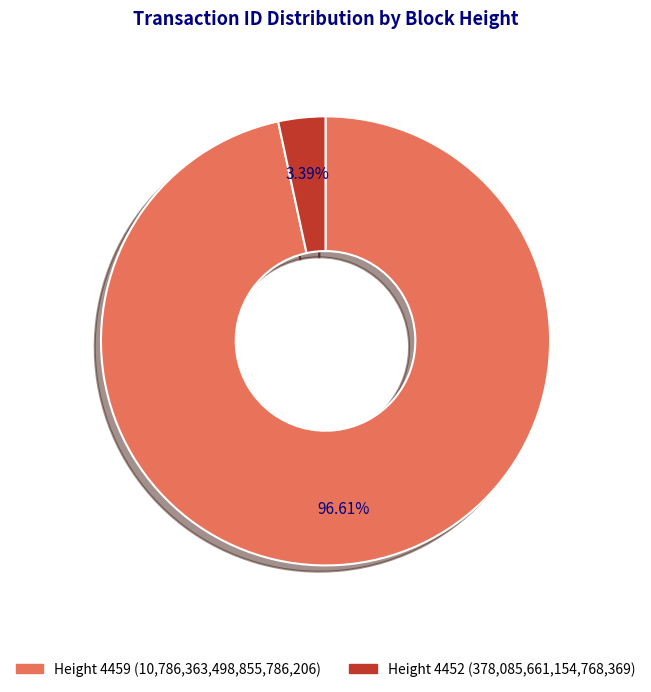

Is there any slice that represents more than half of the pie?

Yes